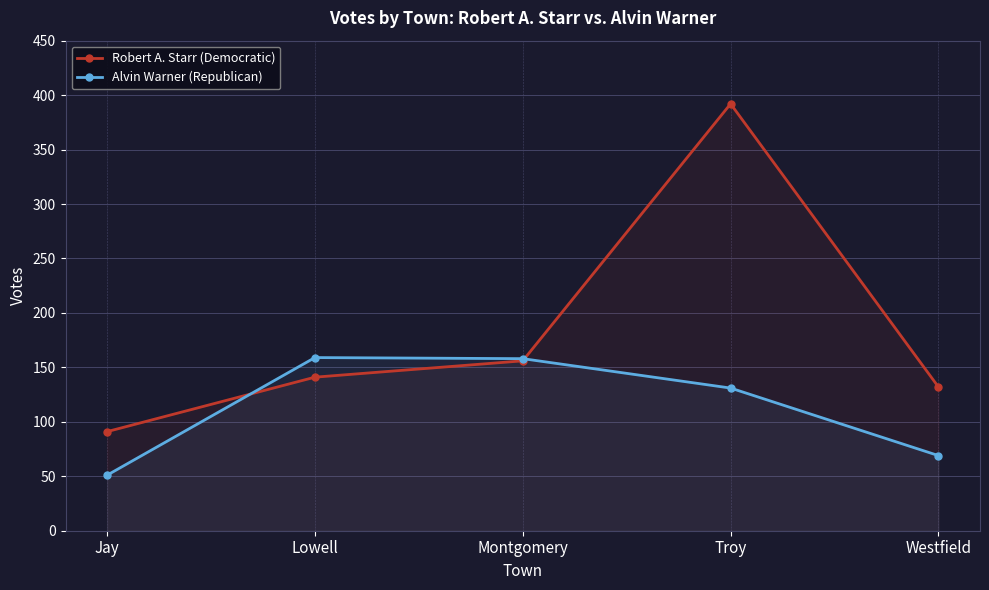

What is the label of the 2nd point from the left?

Lowell